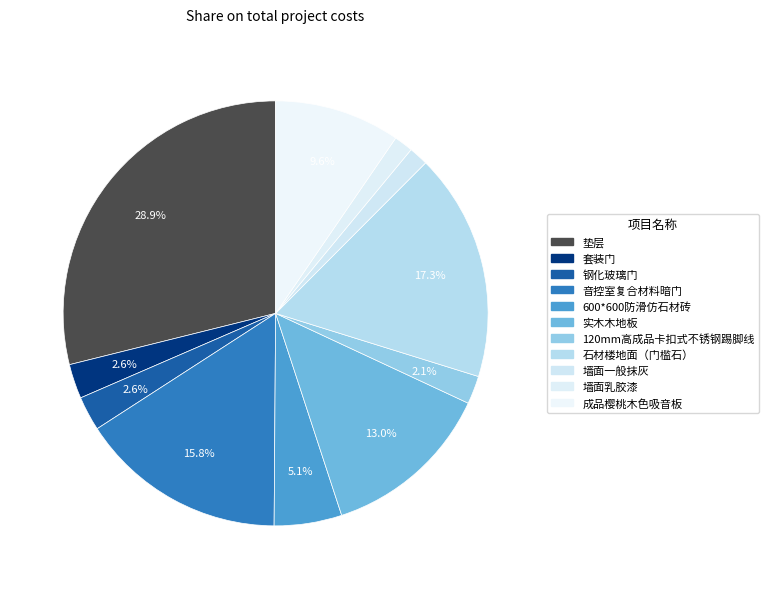

How many slices are in this pie chart?

11